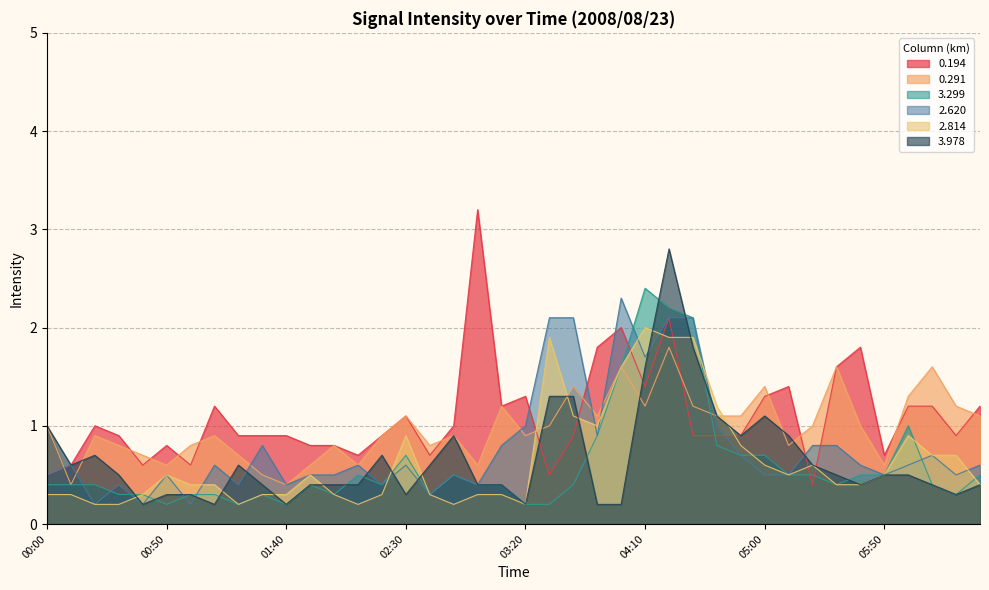

How many intersections are there between 3.299 and 2.814?

5